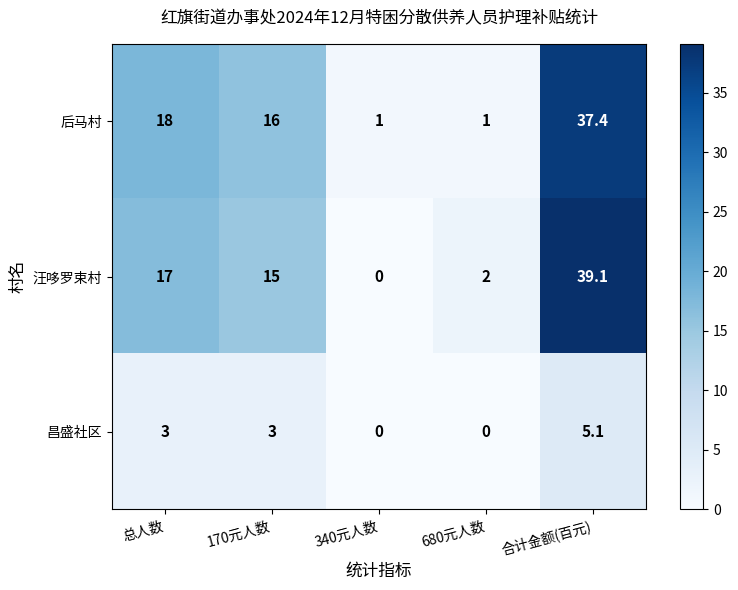

Between 680元人数 and 合计金额(百元), which series saw the biggest shift?

汪哆罗束村